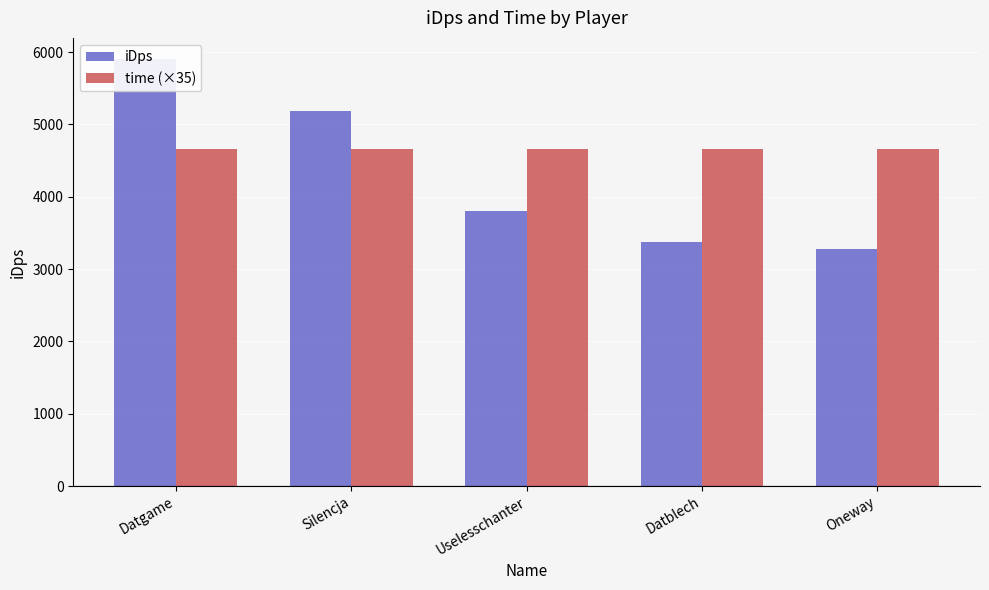

How many bars are there in each group?

2